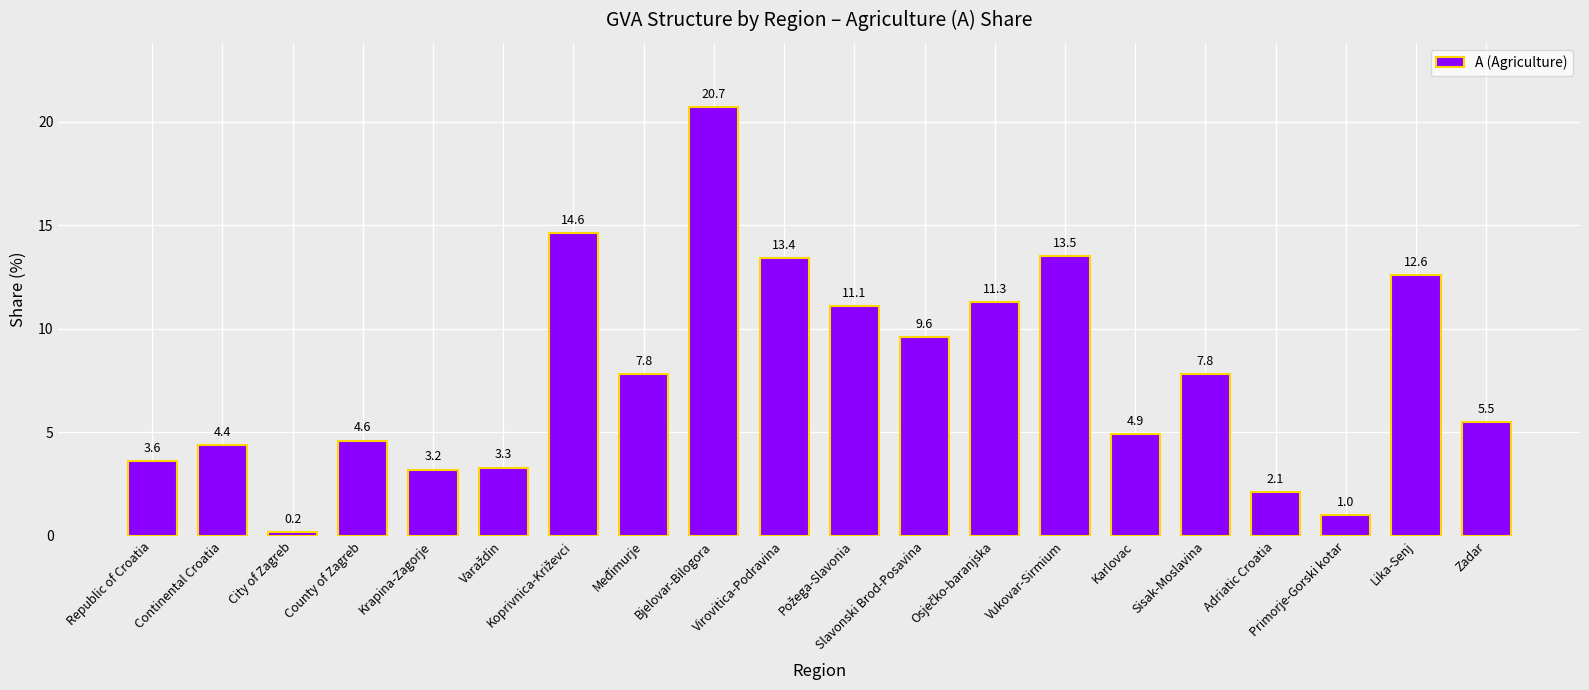

What is the average value?

7.8